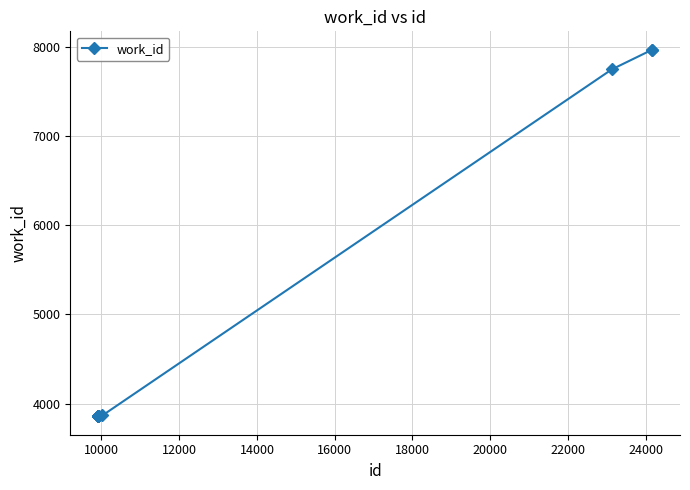

What is the value of the 10th point from the left?

7967